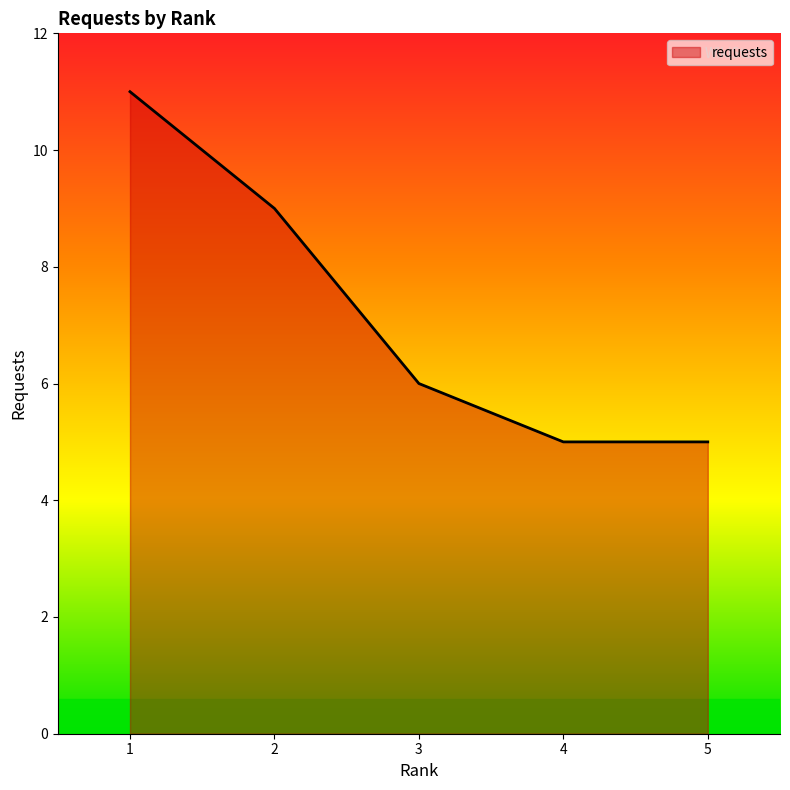

What is the change in value from 2 to 5?

-4